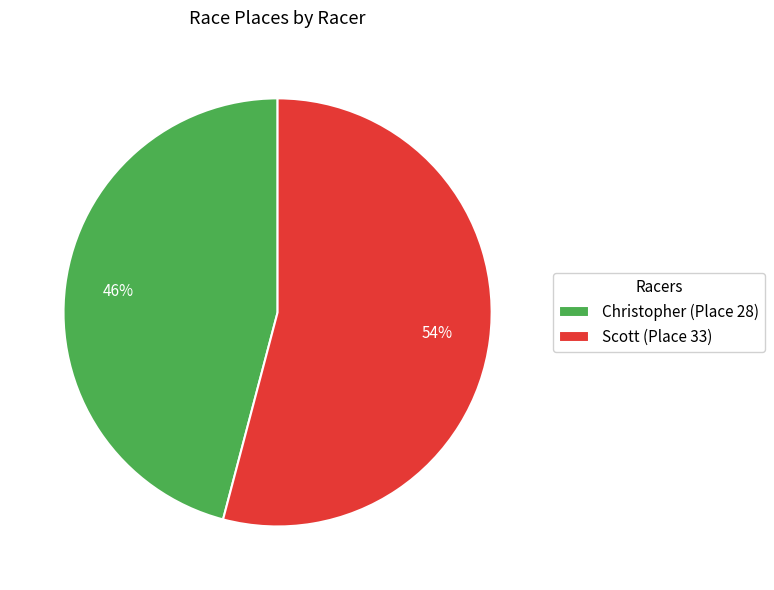

Approximately how many times larger is the value at Scott compared to Christopher?

1.2